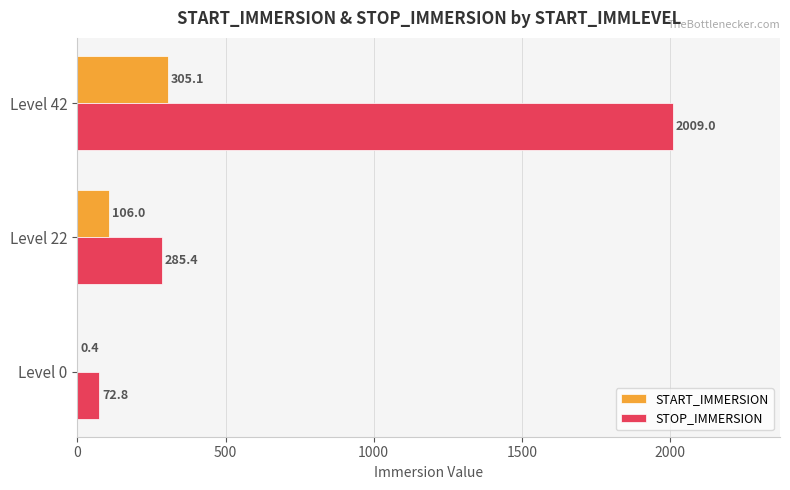

What is the maximum value shown in the chart?

2009.0